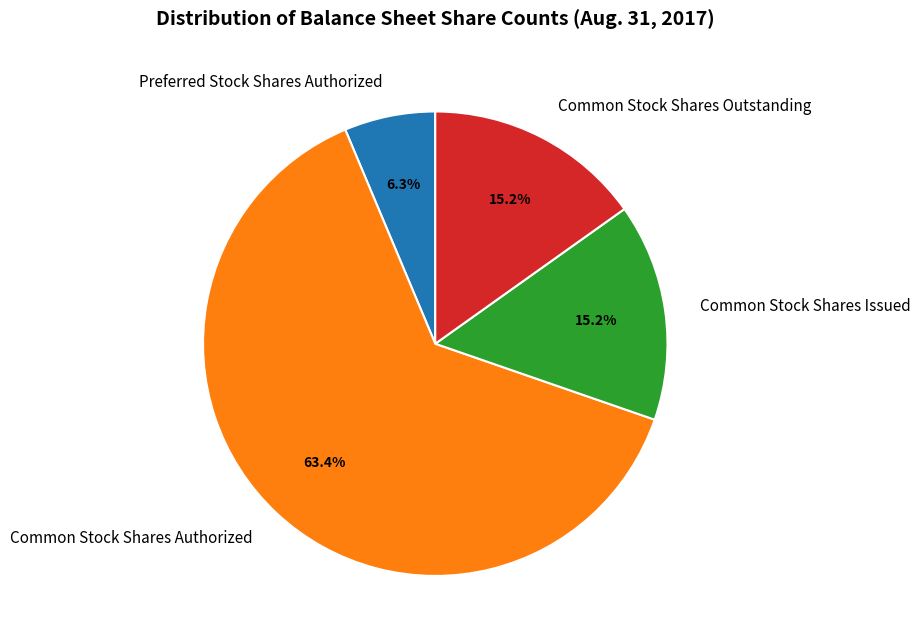

Does any single category account for the majority?

Yes